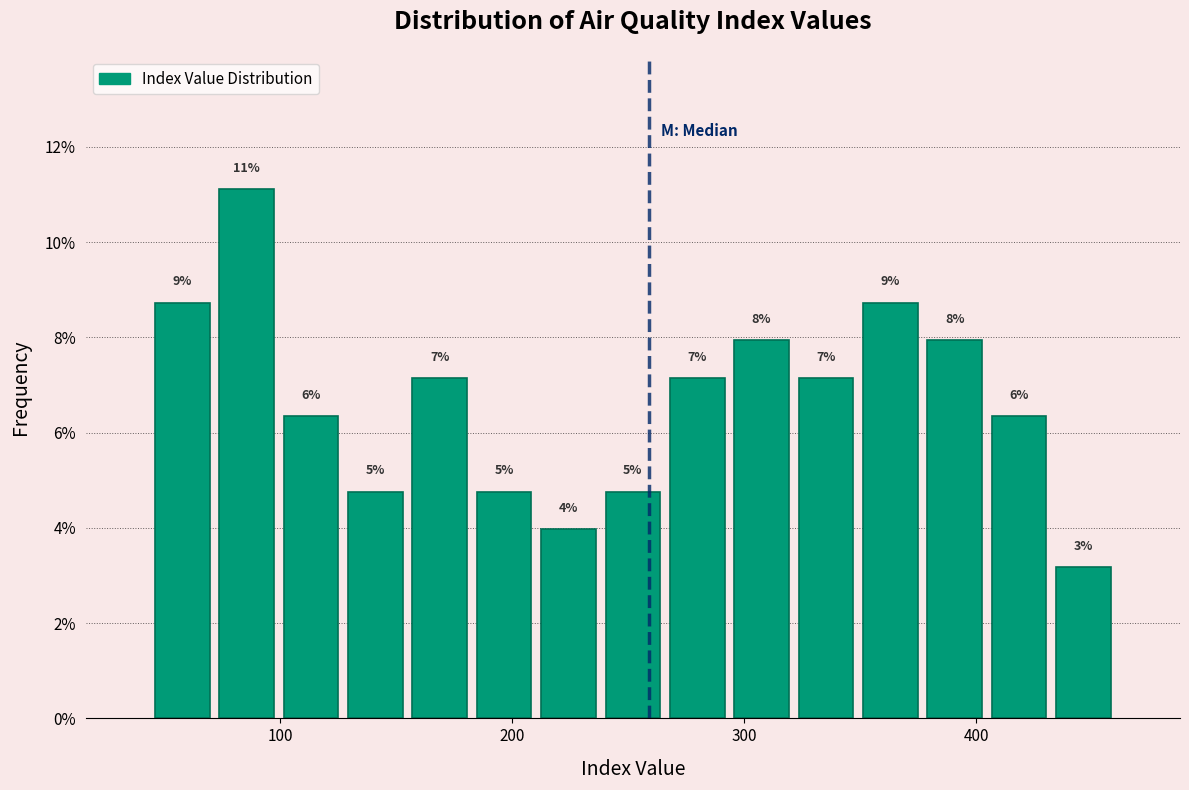

Read against the x-axis, roughly where is the centre of the tallest bar?

90